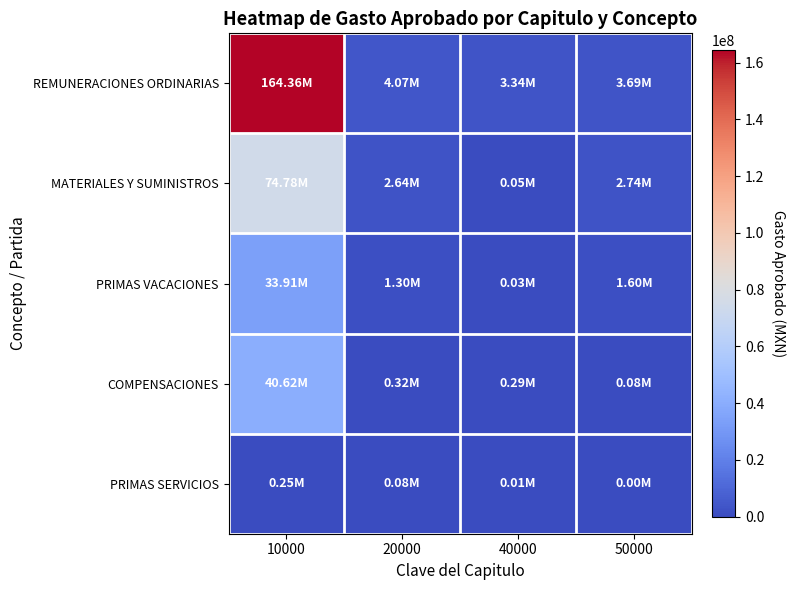

Between 10000 and 50000, which series saw the biggest shift?

REMUNERACIONES ORDINARIAS